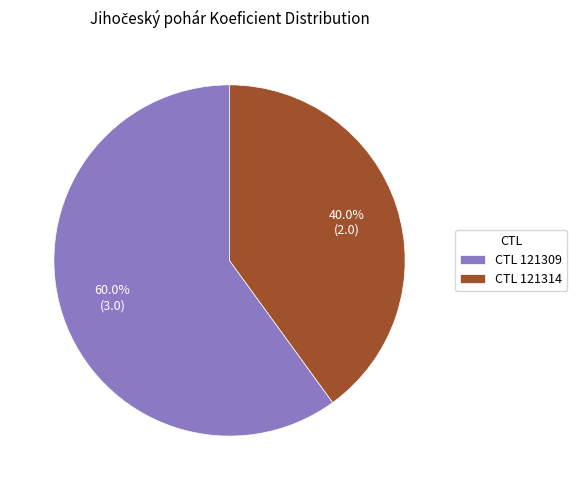

Count the number of slices in the pie.

2